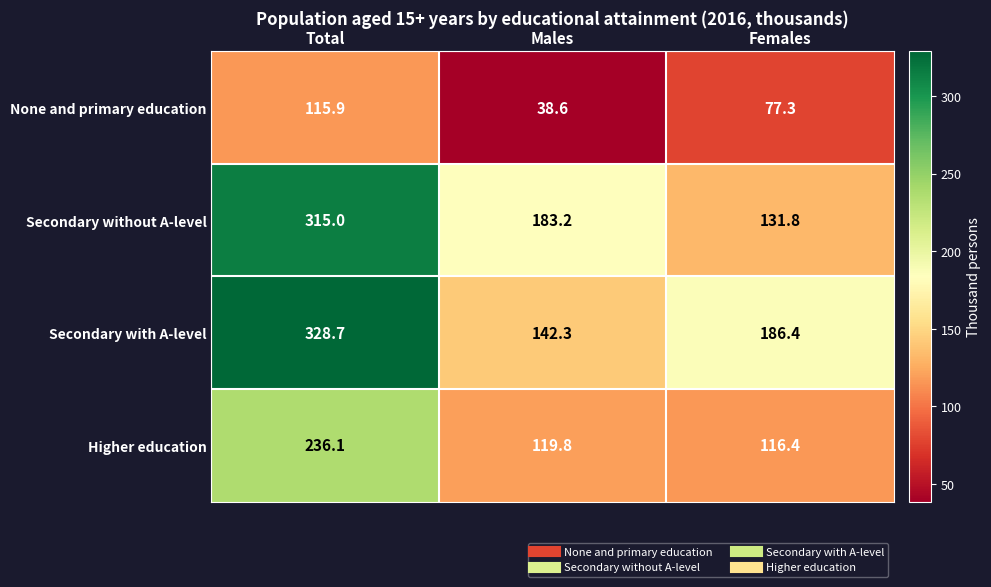

The None and primary education series shows 115.9 at Total. True or false?

True